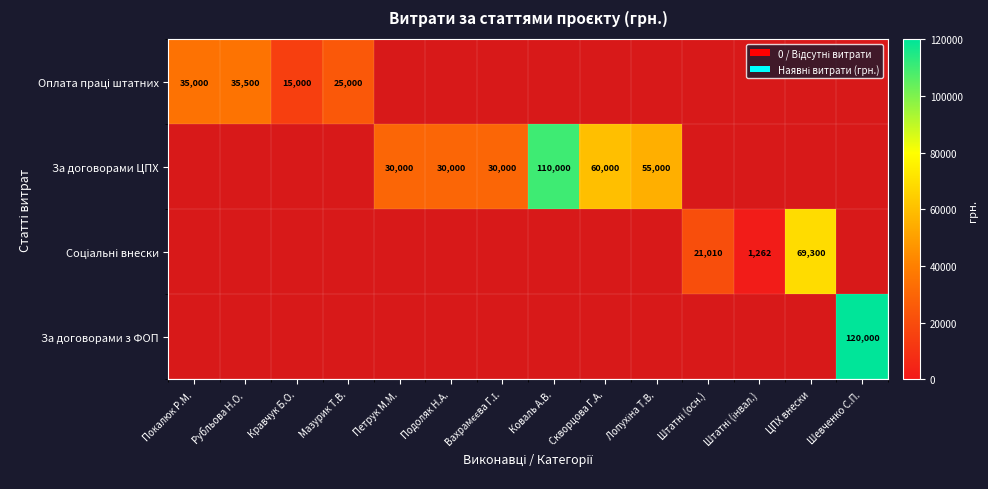

Between Штатні (осн.) and Мазурик Т.В., which is larger?

Мазурик Т.В.